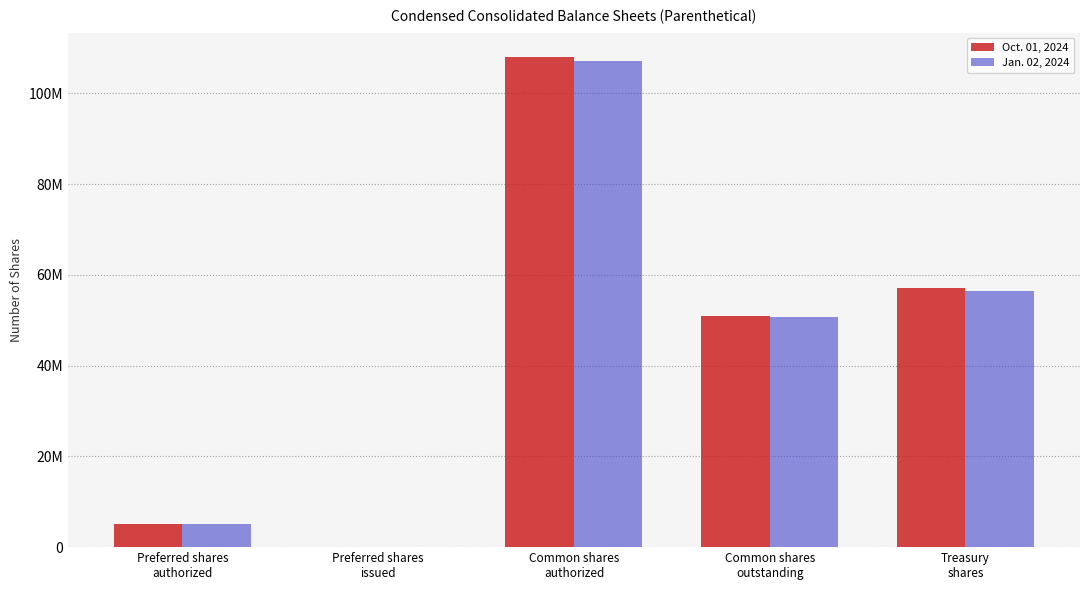

List the series in order of their peak value, highest first.

Oct. 01, 2024, Jan. 02, 2024